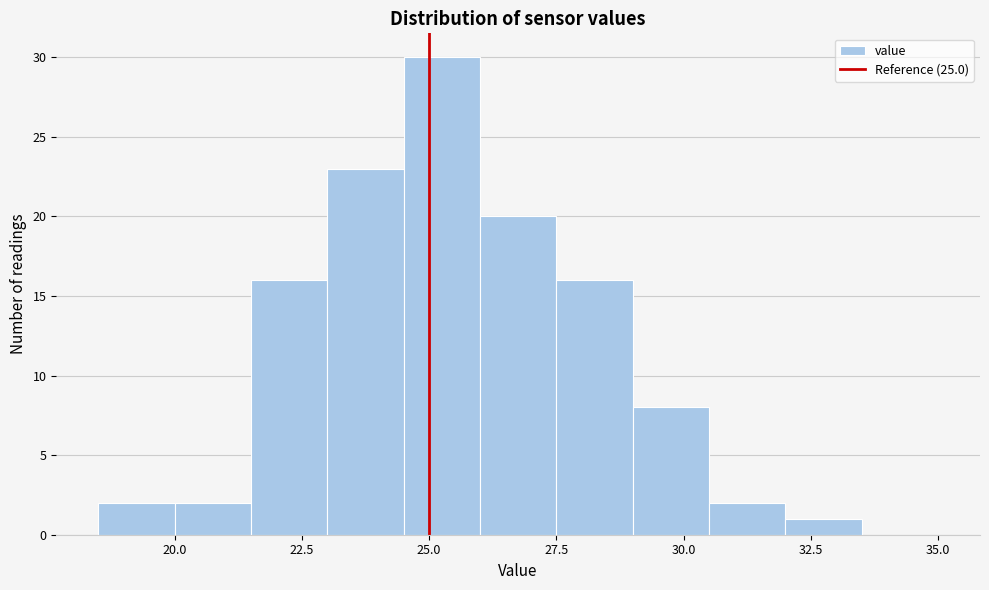

Read against the x-axis, roughly where is the centre of the tallest bar?

25.5